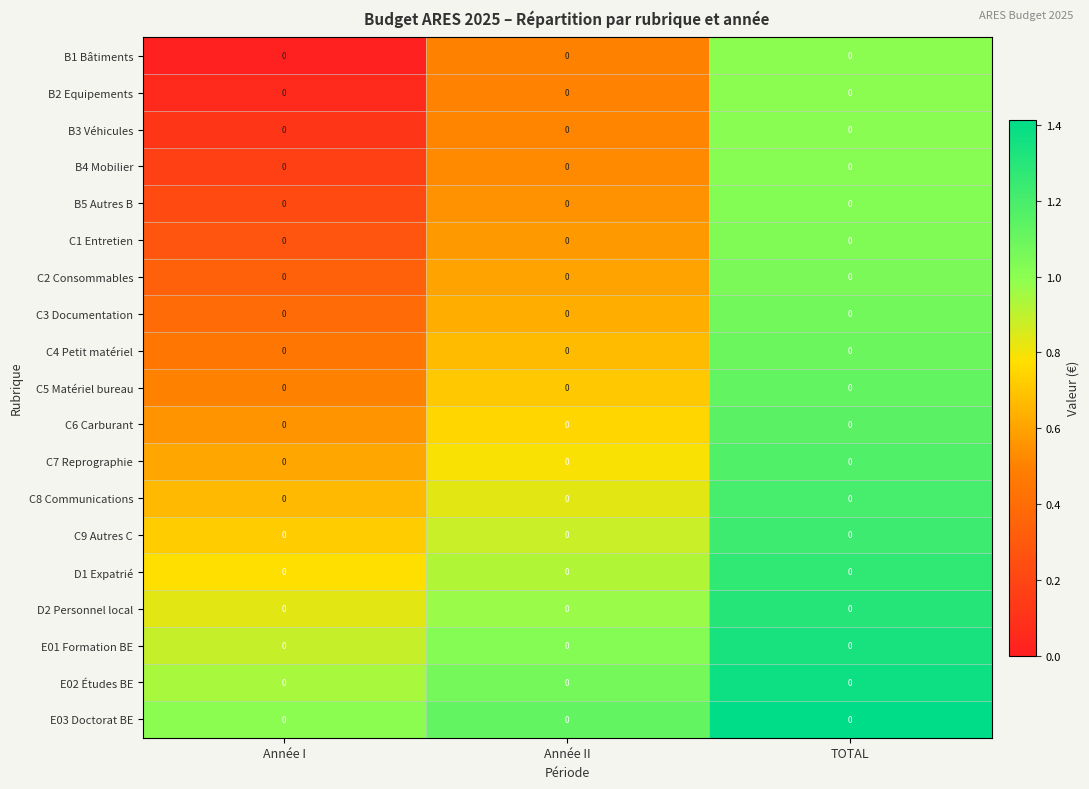

The value of C1 Entretien at TOTAL is 1.5. True or false?

False